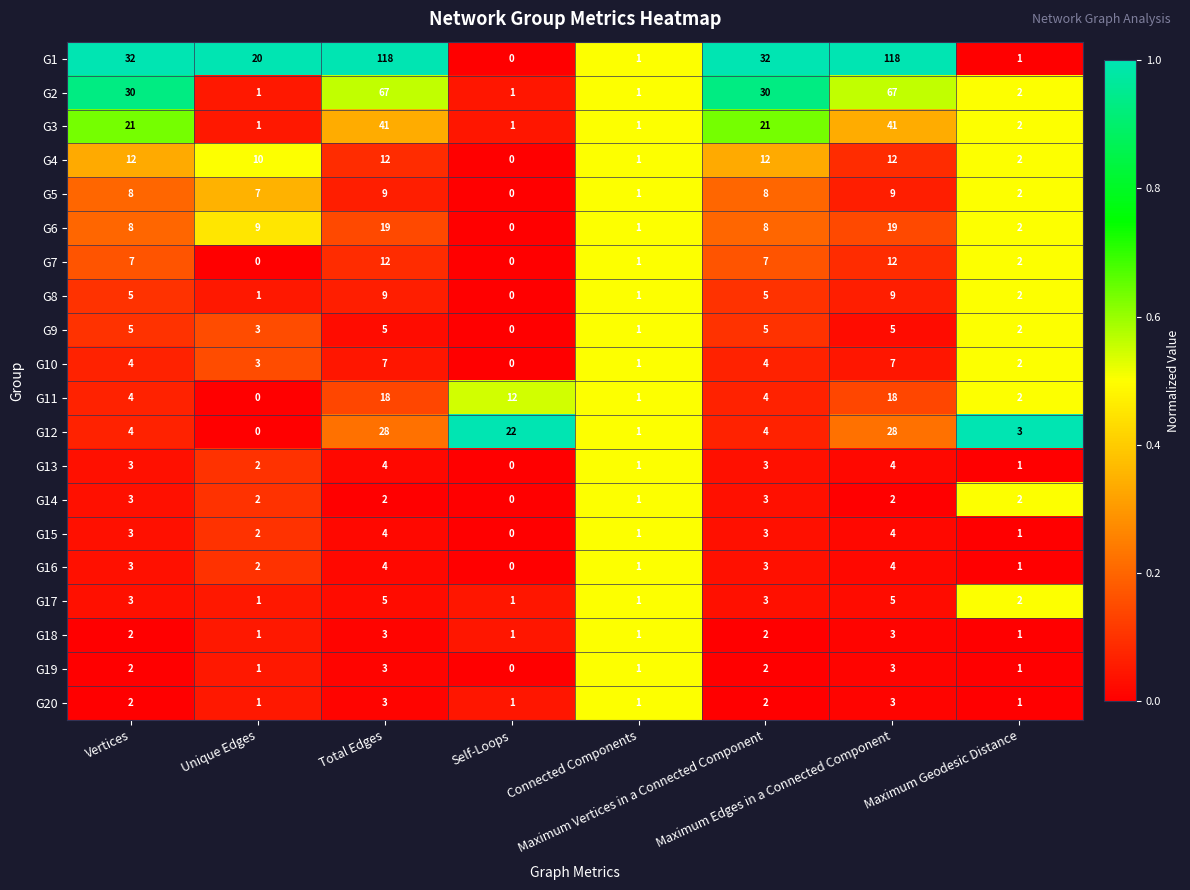

Count the G14 values in the range 2 to 3.

6